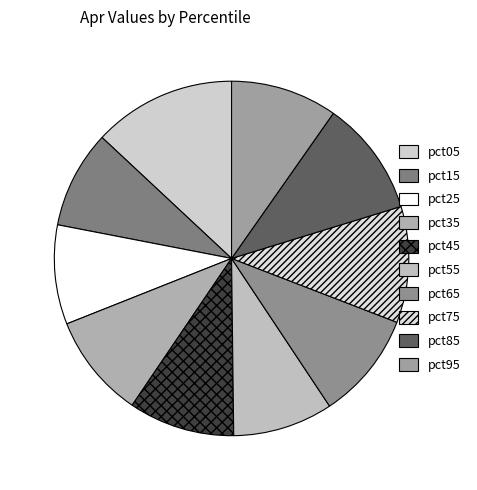

What is the change in value from pct25 to pct95?

+0.1